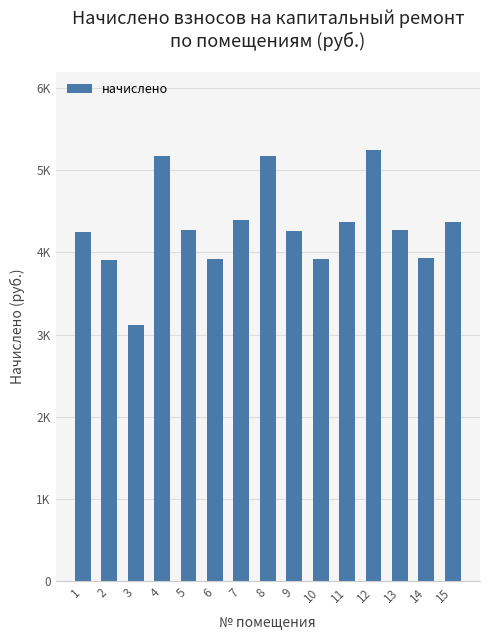

Reading left to right, extract all data points from this chart.

1=4247.6	2=3908.2	3=3113.3	4=5166.7	5=4272.5	6=3924.7	7=4388.4	8=5166.7	9=4264.2	10=3924.7	11=4371.8	12=5249.5	13=4272.5	14=3933.0	15=4363.6